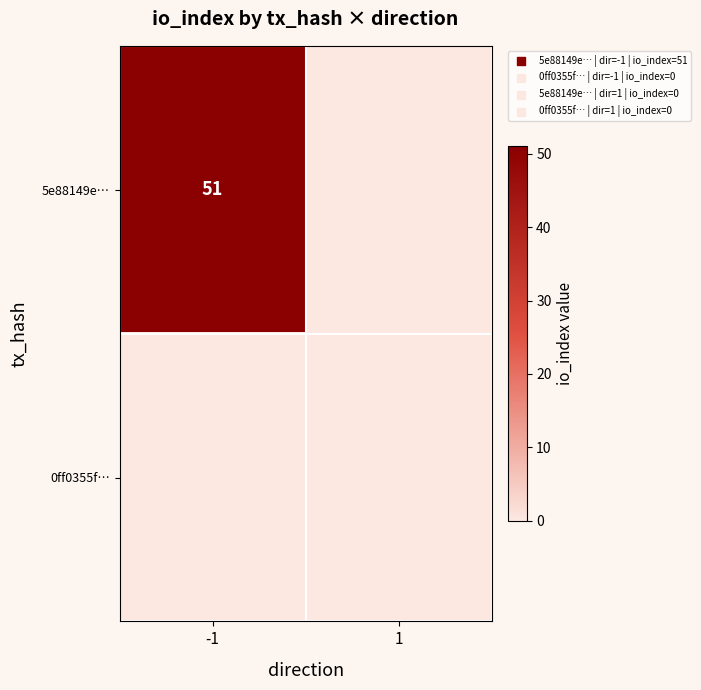

The value of 5e88149e… at -1 is 34. True or false?

False